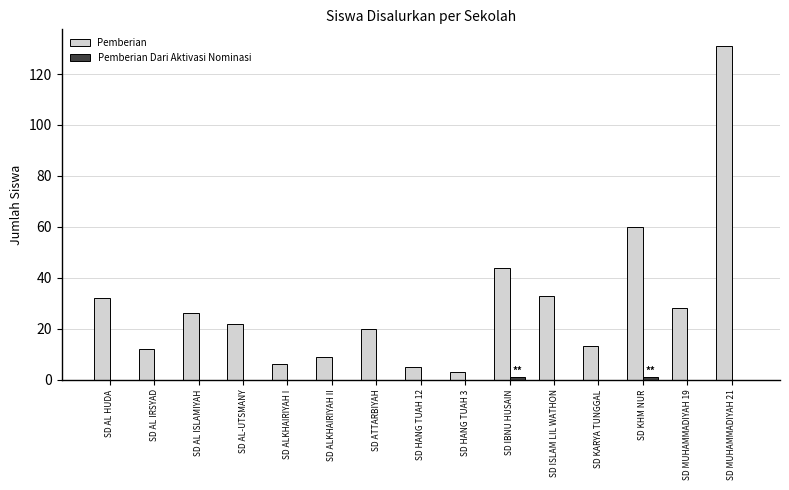

The value of Pemberian at SD ISLAM LIL WATHON is 33. True or false?

True